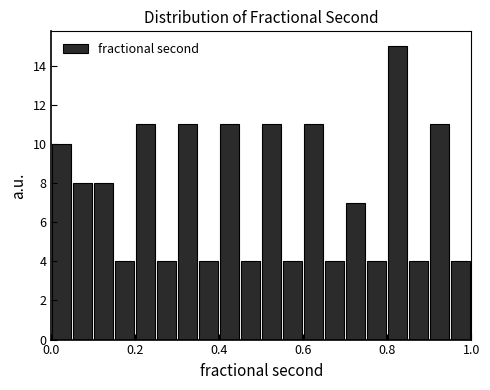

Read against the x-axis, roughly where is the centre of the tallest bar?

0.82